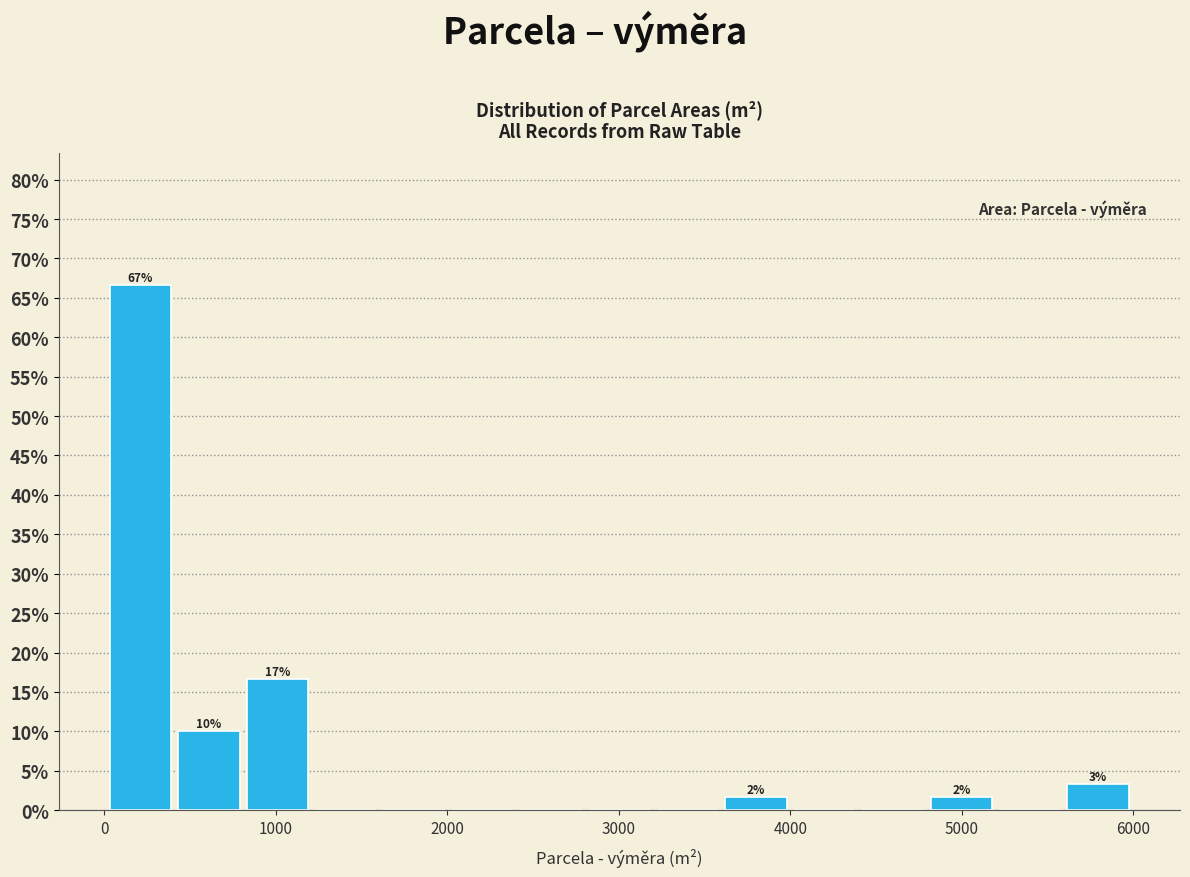

Around what value on the x-axis is the tallest bar? Give the approximate position of its centre, as read against the axis.

200